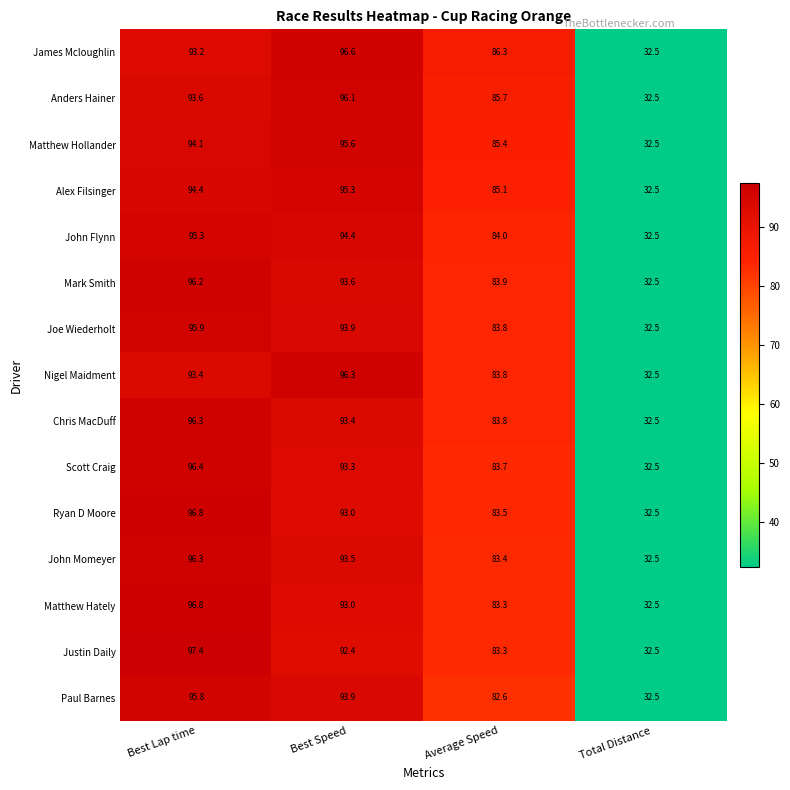

Which series changed the most between Average Speed and Total Distance?

James Mcloughlin